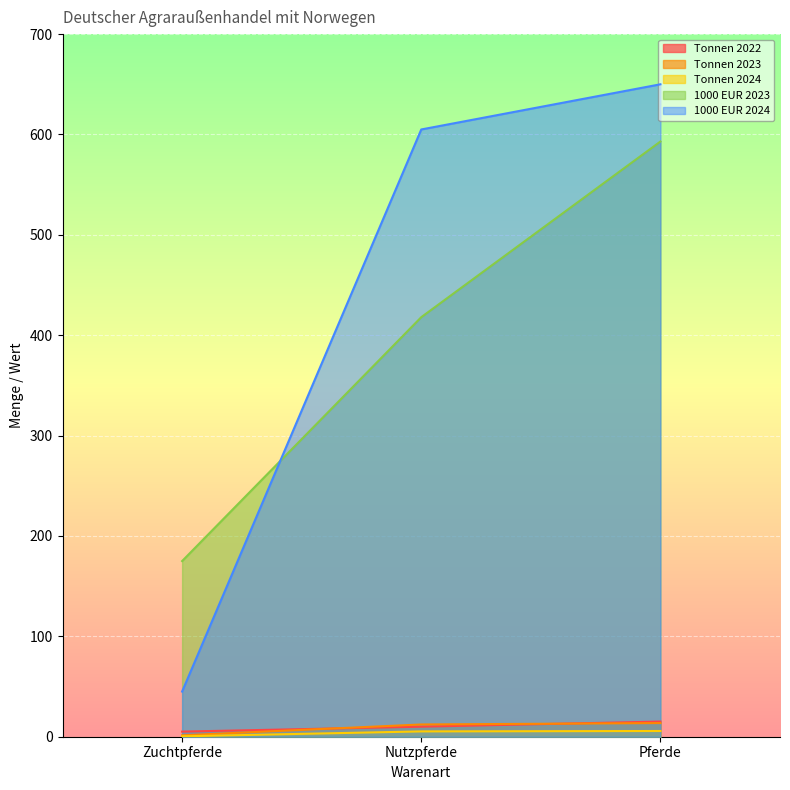

What is the average value of the Tonnen 2024 series?

3.8